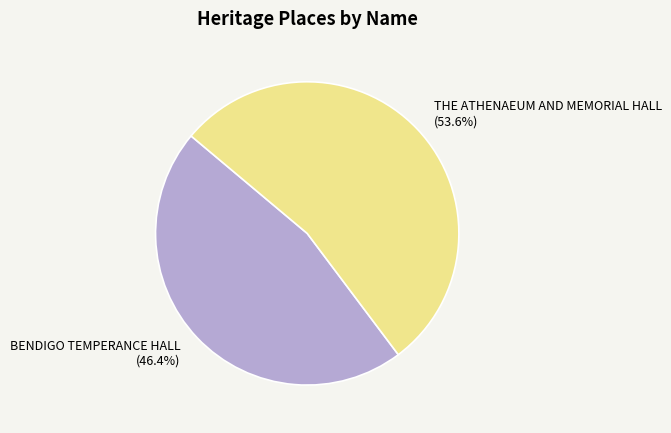

To the nearest percent, what percentage of the pie is BENDIGO TEMPERANCE HALL?

46%